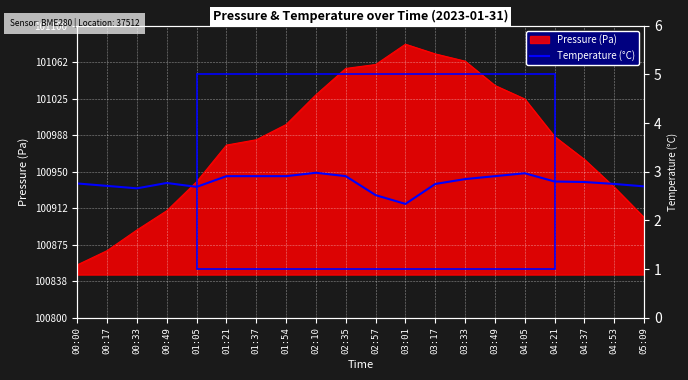

What is the minimum value for Pressure (Pa)?

100854.4